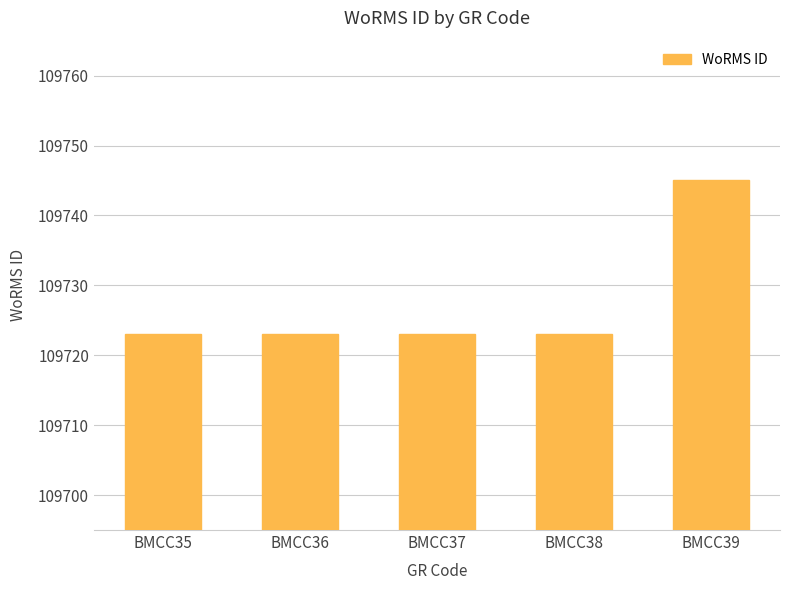

What is the value of the 4th bar from the left?

109723